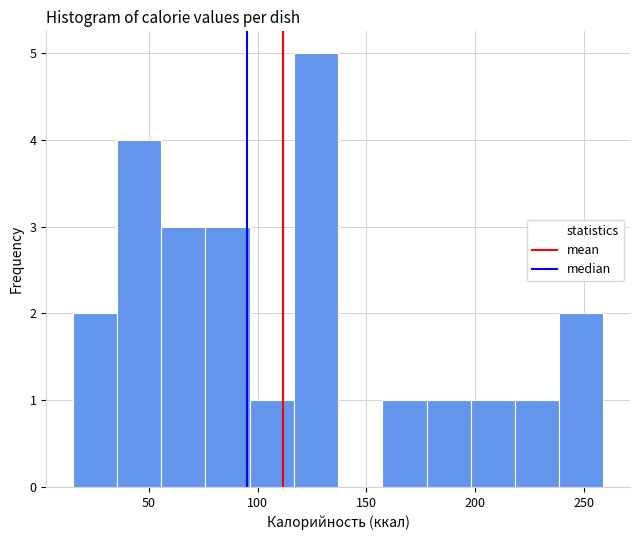

Reading left to right, list every bar in this chart as the range it spans on the x-axis followed by its height. Neither the bar edges nor the heights are printed on the chart, so give them approximately, as read against the axes.

15 to 35: 2
35 to 55: 4
55 to 75: 3
75 to 95: 3
95 to 115: 1
115 to 135: 5
135 to 155: 0
155 to 180: 1
180 to 200: 1
200 to 220: 1
220 to 240: 1
240 to 260: 2